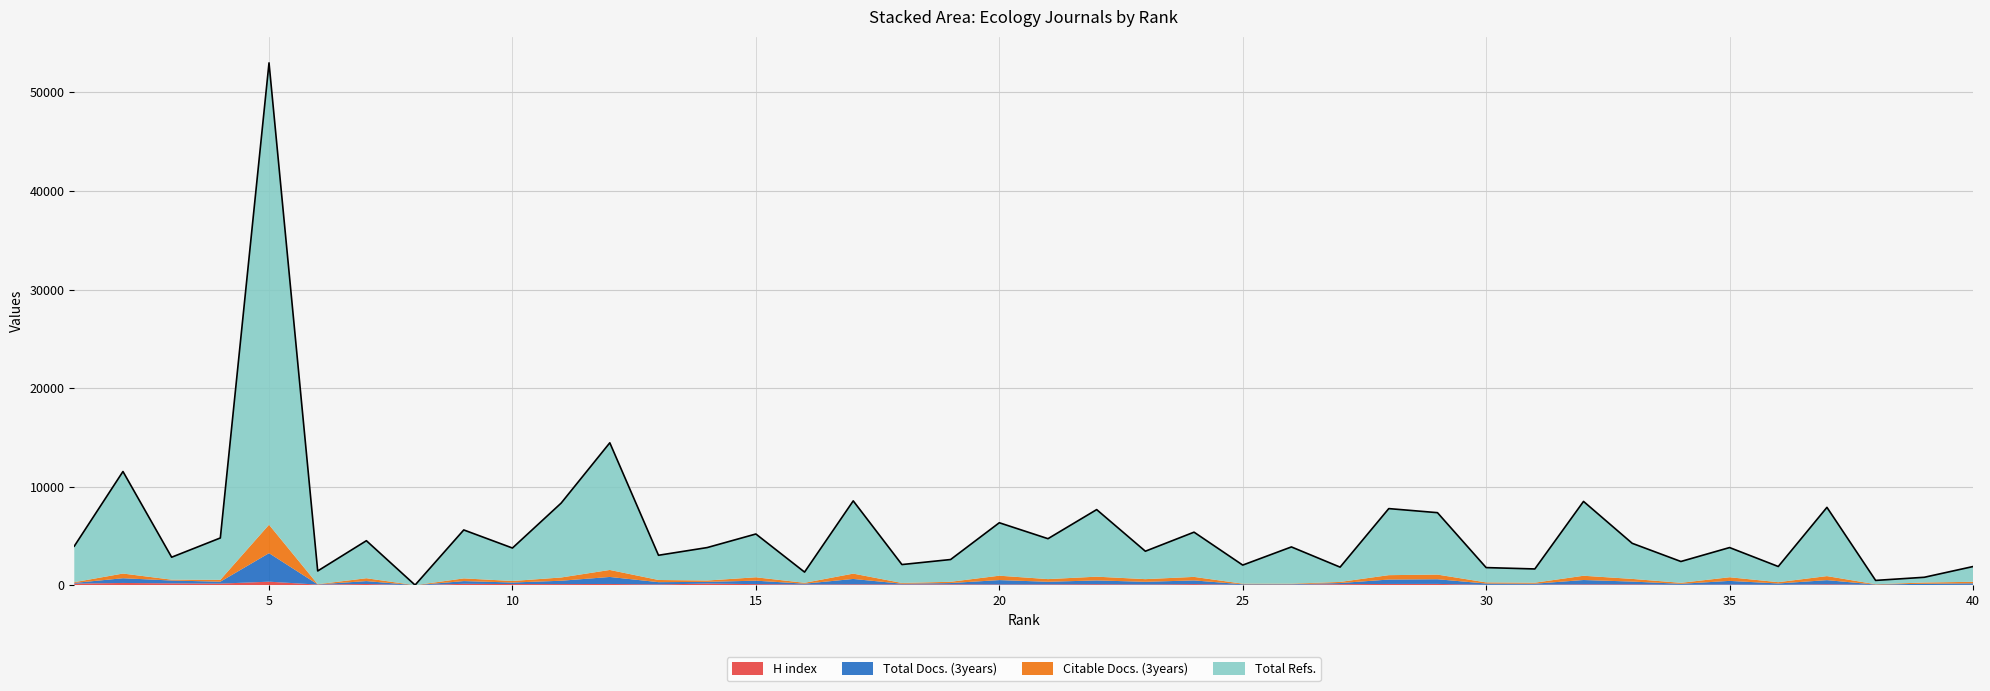

True or false: Total Docs. (3years) and Total Refs. cross at least once.

False